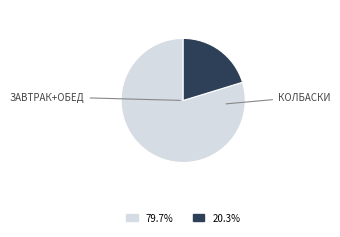

Is there any slice that represents more than half of the pie?

Yes